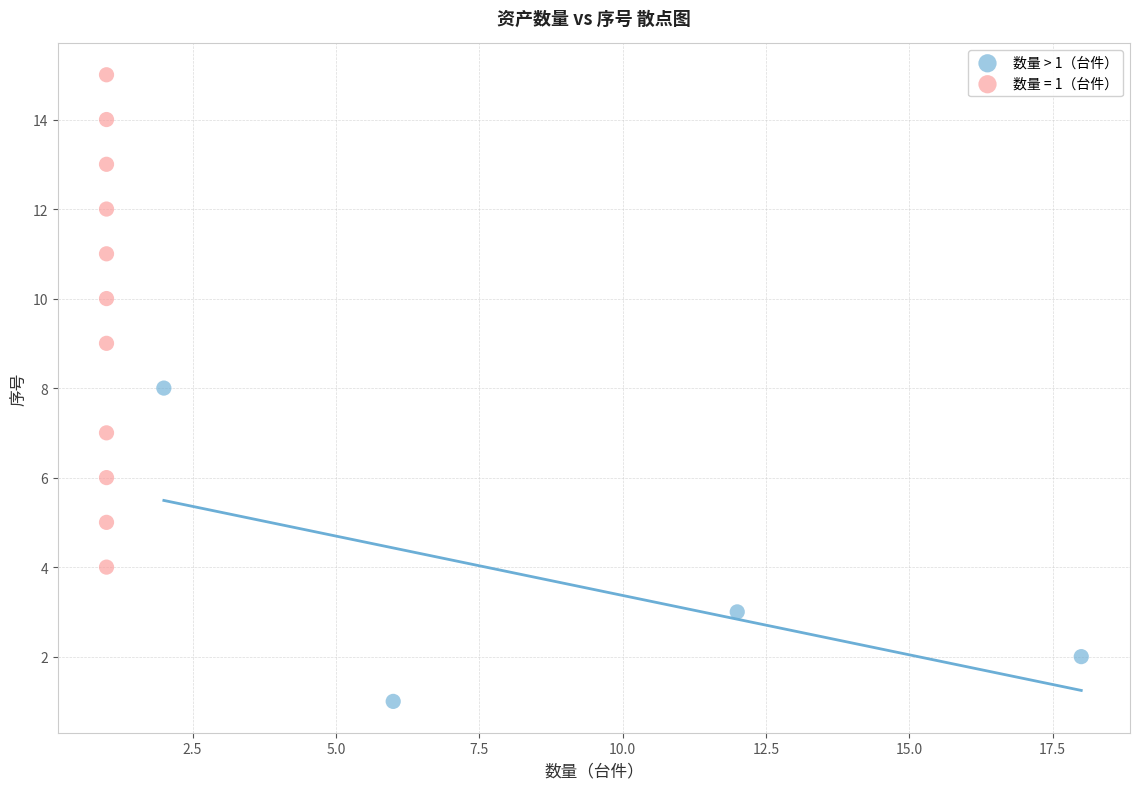

Which series has the largest Y range (max minus min)?

数量 = 1（台件）